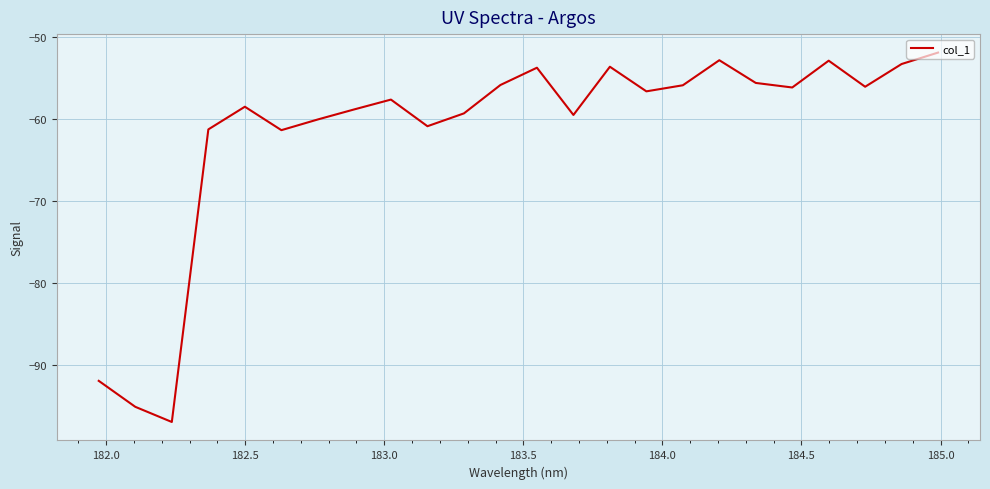

What is the maximum value shown in the chart?

-51.9